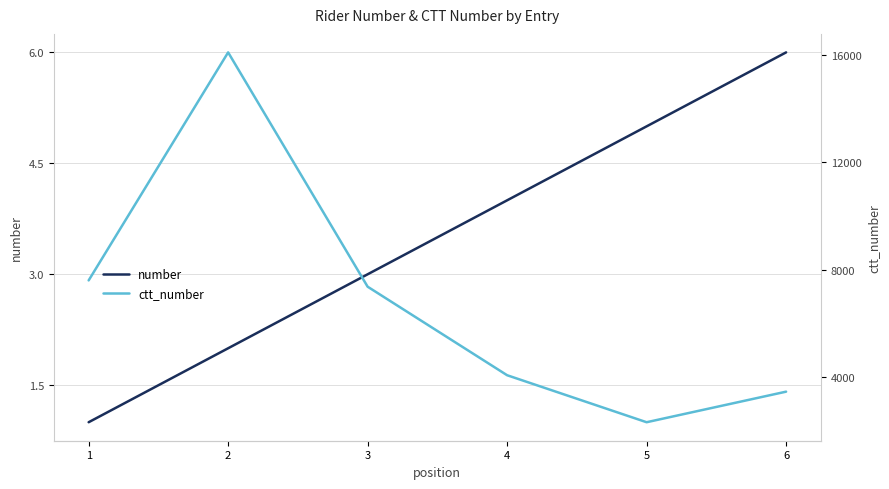

True or false: ctt_number and number intersect in this chart.

False